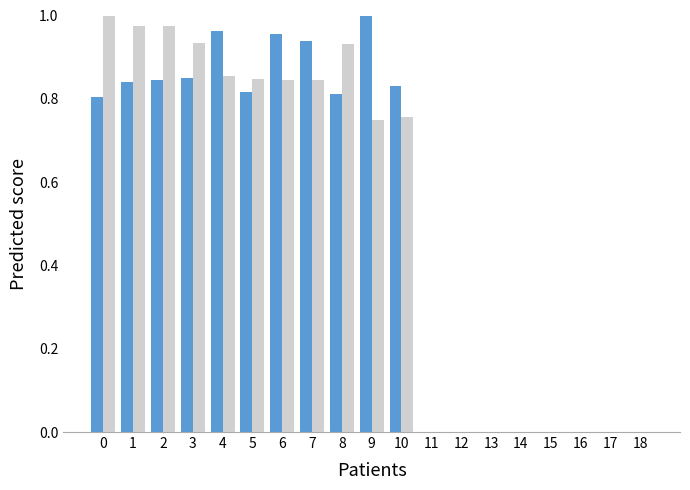

What is the total value across all series at 1?

1.8